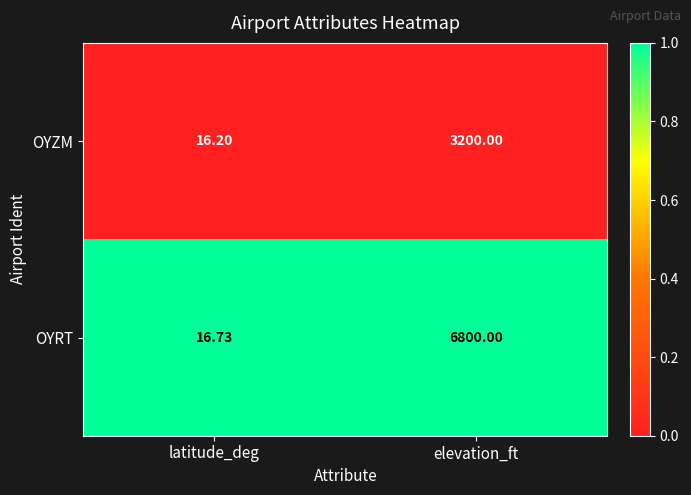

What is the difference between the highest and lowest values at elevation_ft?

3600.0